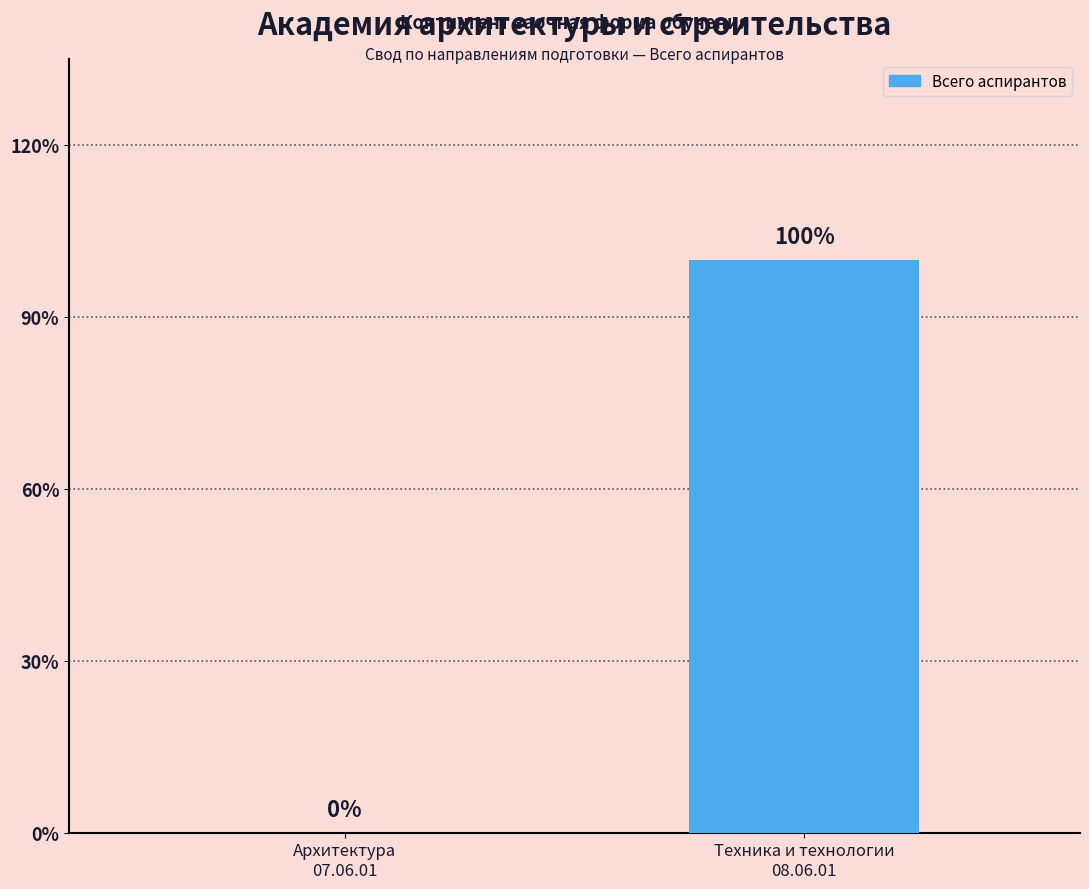

Where is the data nearest to the value 0?

Архитектура
07.06.01